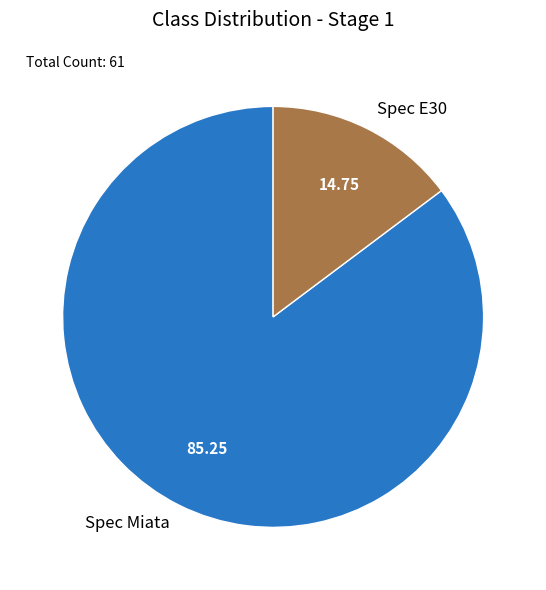

Between Spec E30 and Spec Miata, which is larger?

Spec Miata